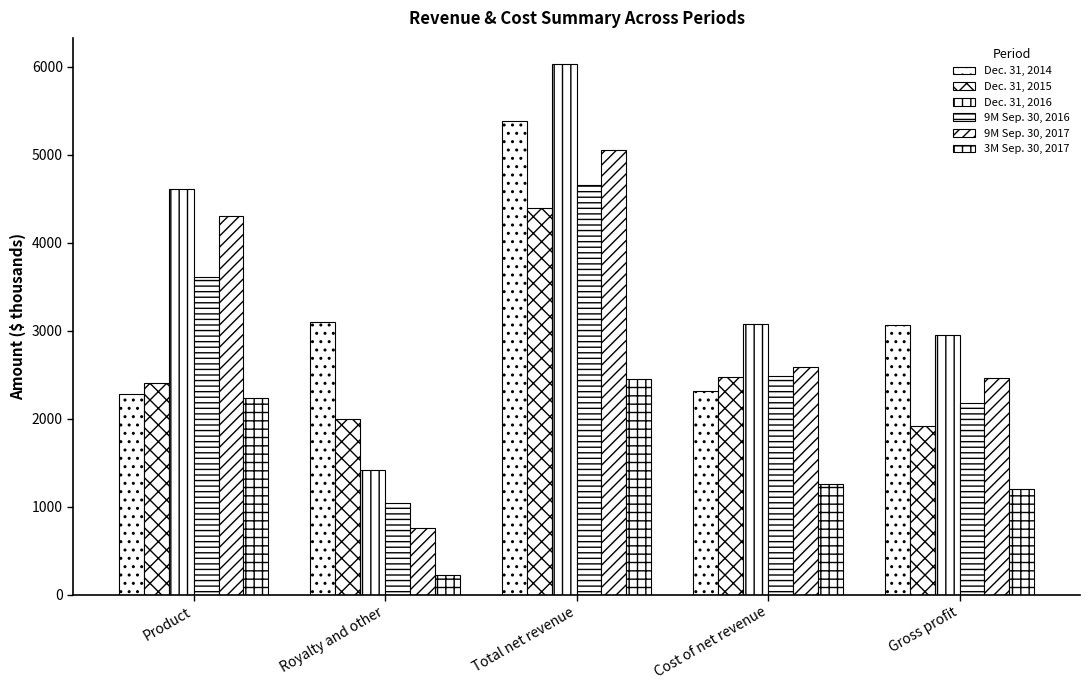

What is the sum of the Dec. 31, 2015 values at Gross profit and Total net revenue?

6306